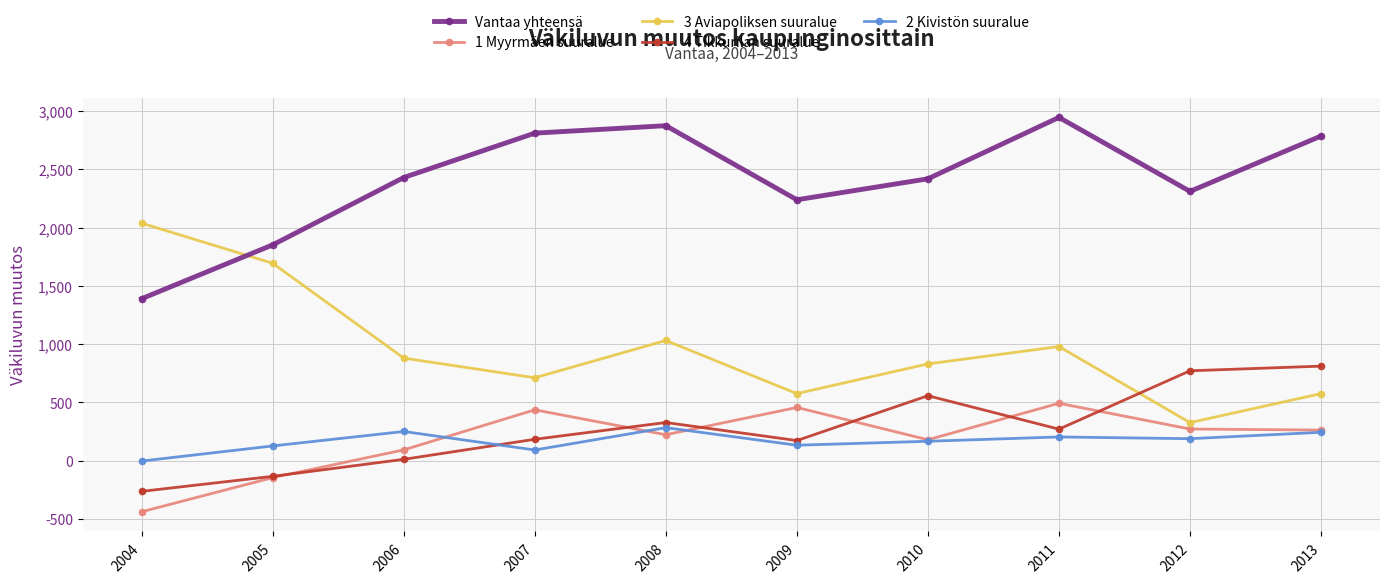

Which series ends up on top after the final intersection of 3 Aviapoliksen suuralue and 4 Tikkurilan suuralue?

4 Tikkurilan suuralue